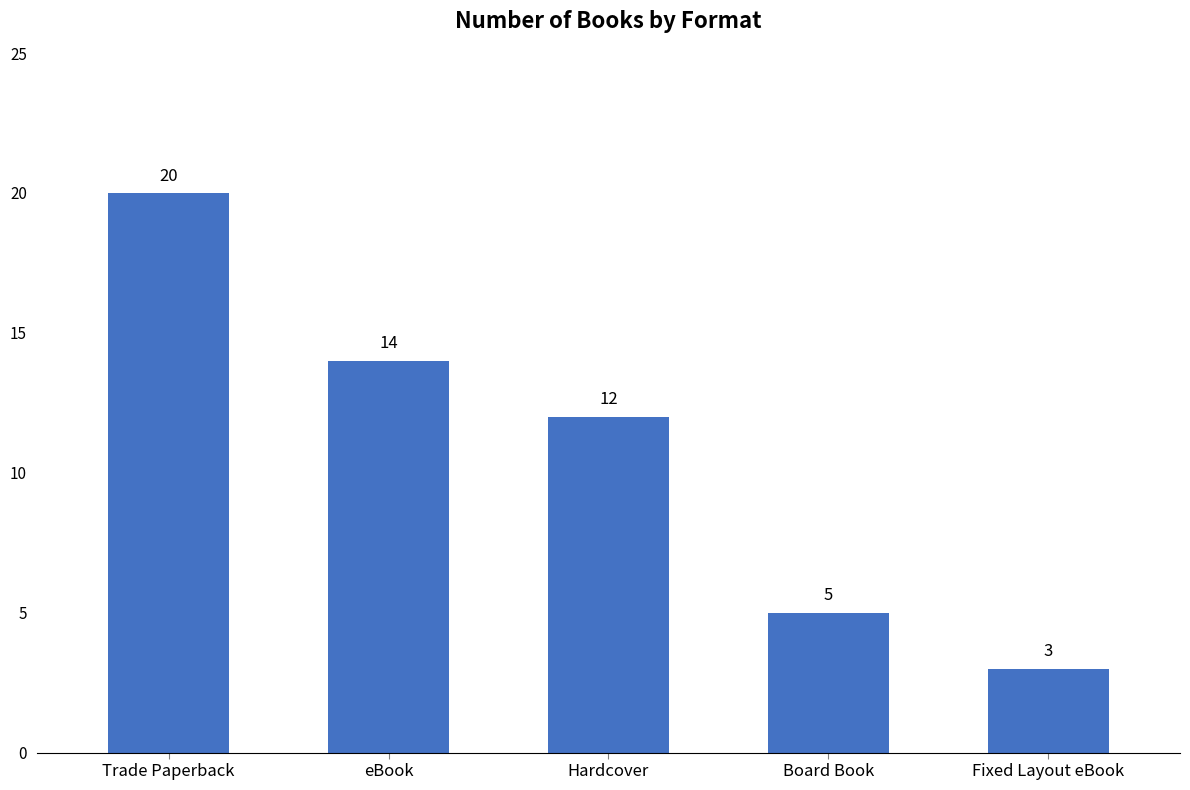

How many categories are shown in the chart?

5